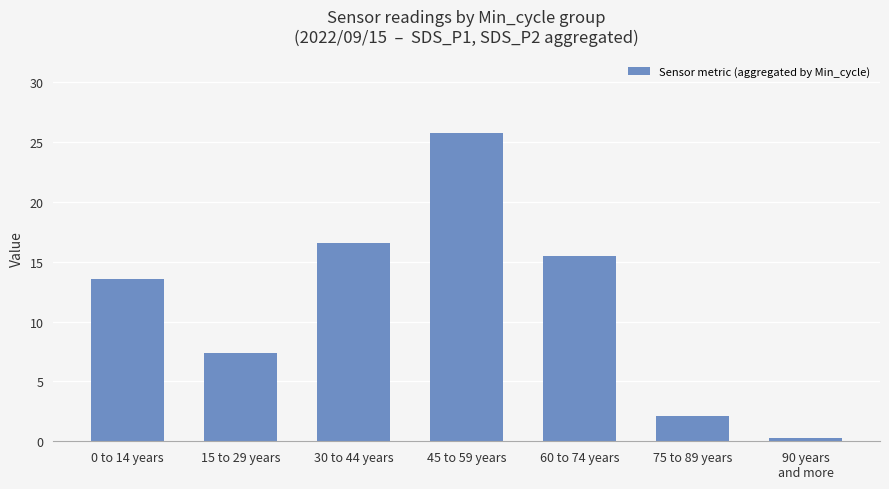

How many series are shown in this chart?

1